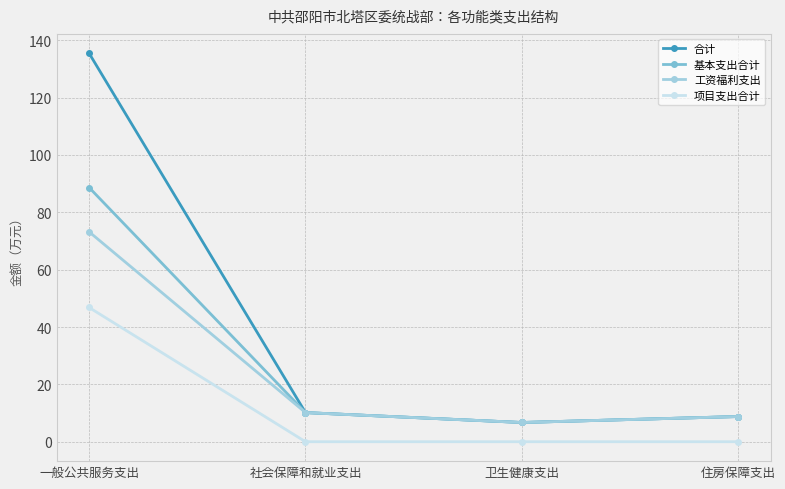

Read the 合计 value at 住房保障支出.

8.8